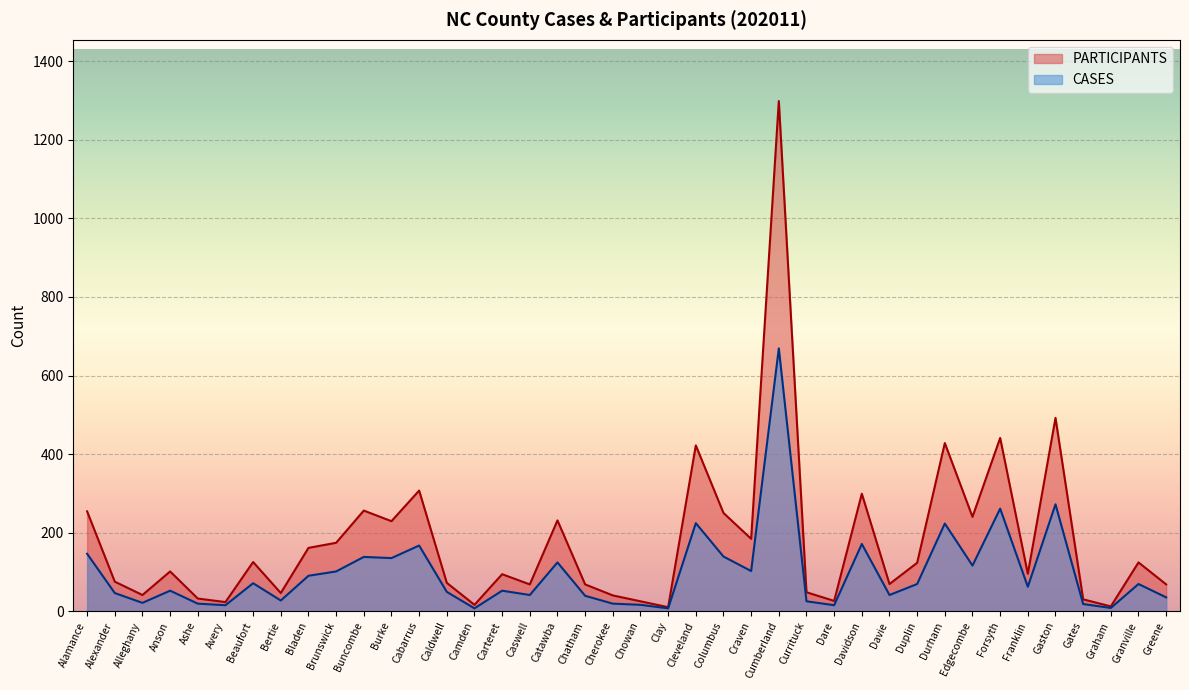

Which category has the highest value across all series?

Cumberland